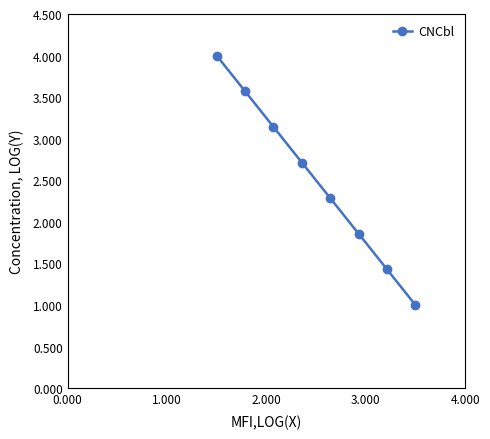

What is the difference between the maximum and minimum values?

3.0